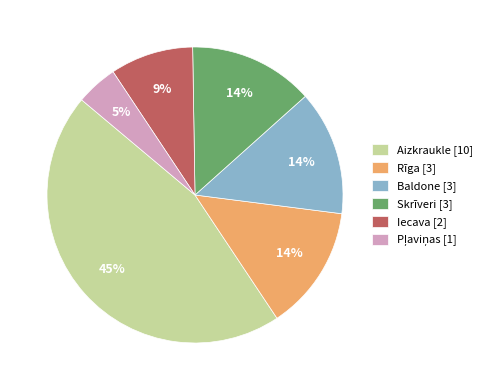

To the nearest percent, what percentage of the pie is Iecava [2]?

9%